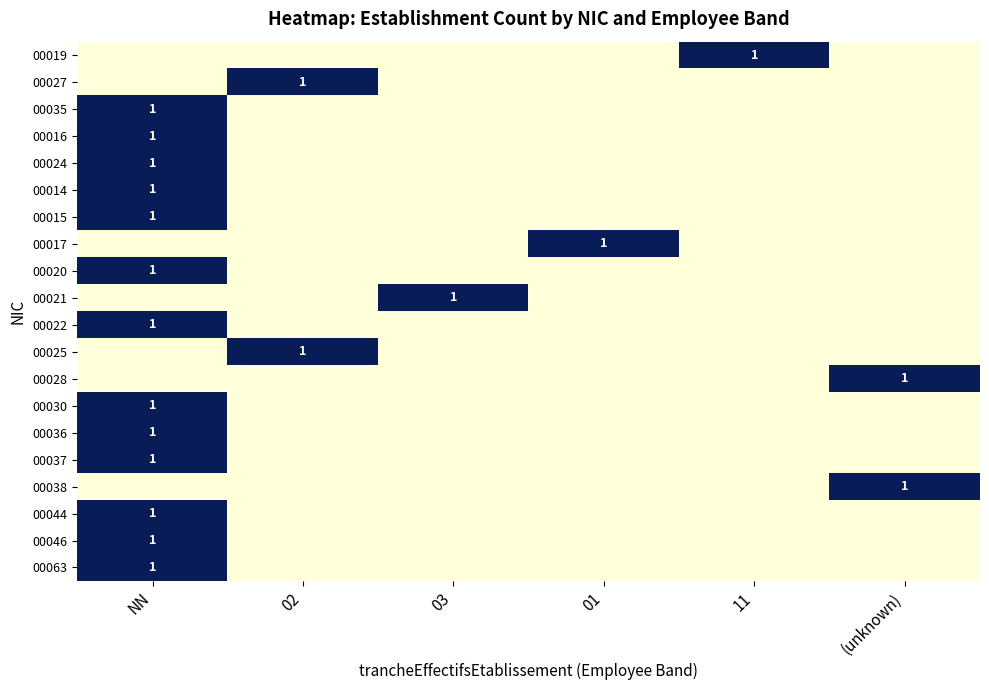

The 00044 series shows 1 at NN. True or false?

True